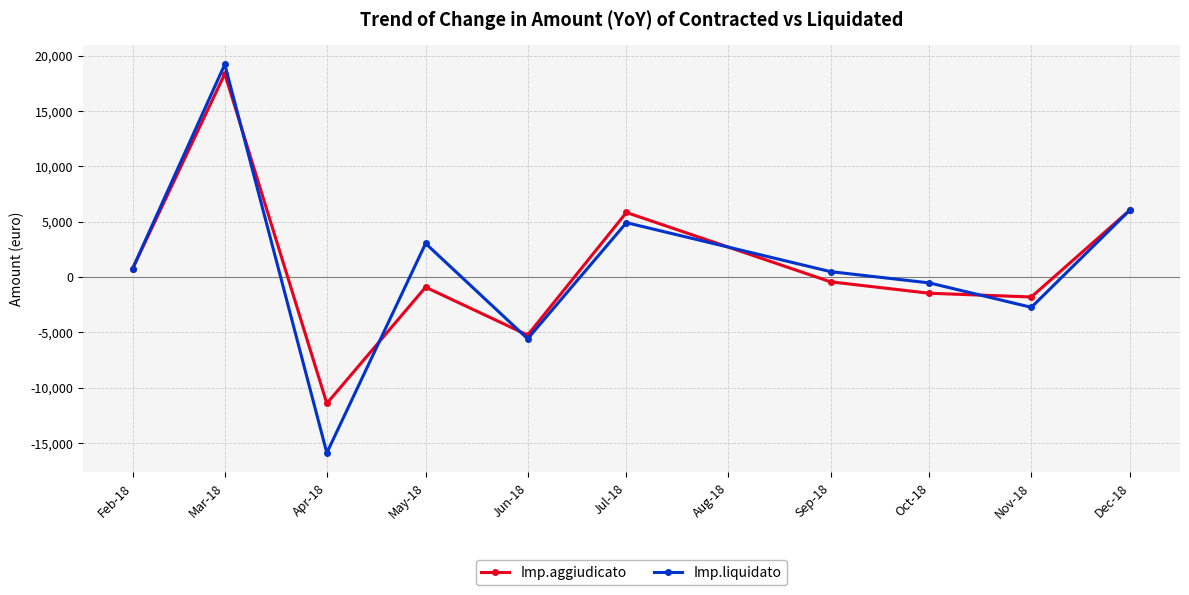

In Imp.liquidato, how many points are lower than both neighbors (excluding endpoints)?

3